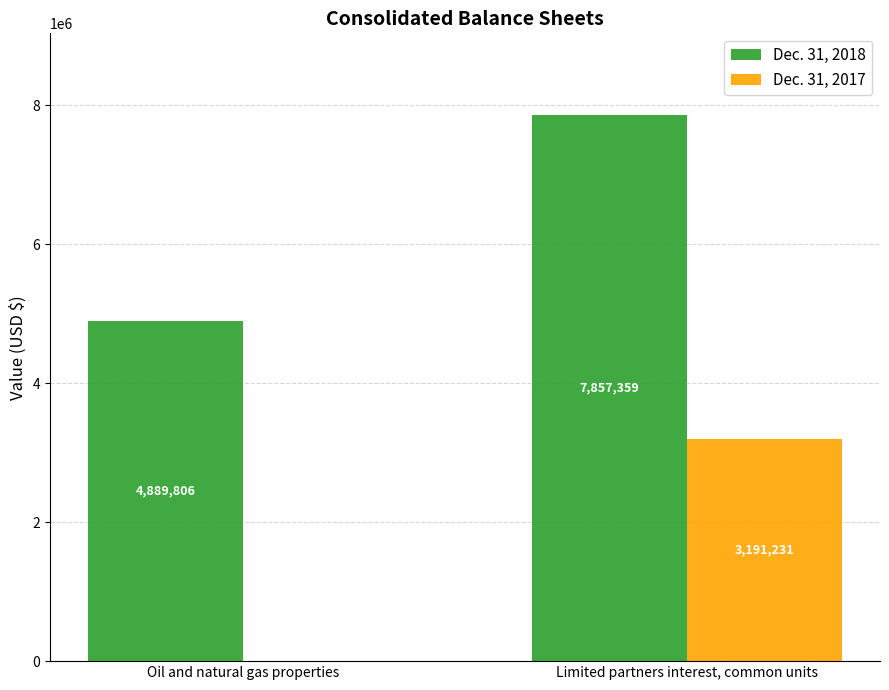

What is the spread (max minus min) of values at Limited partners interest, common units?

4666128